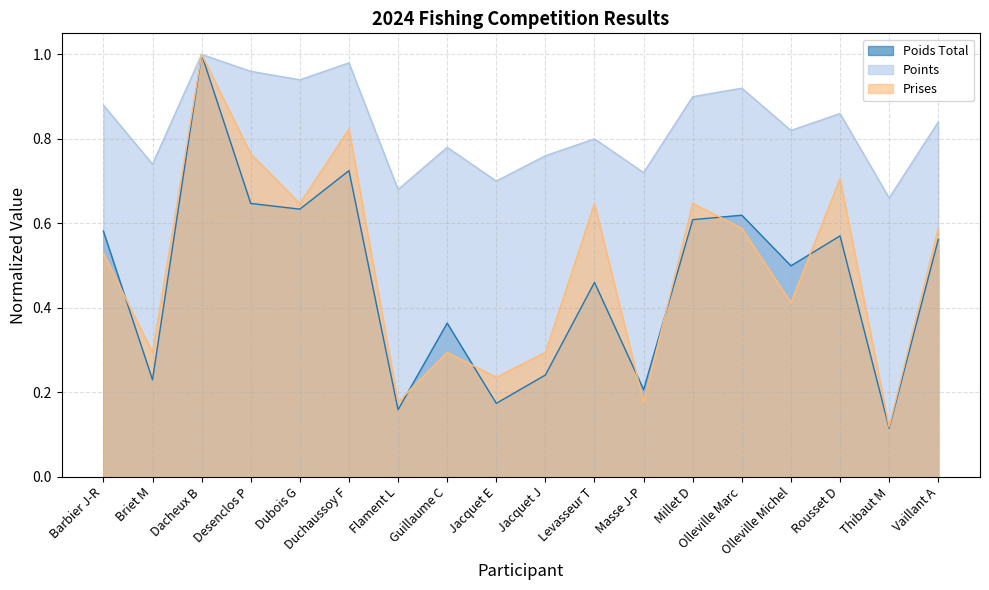

Reading left to right, transcribe all the data shown in this chart.

Poids Total: Barbier J-R=0.6	Briet M=0.2	Dacheux B=1.0	Desenclos P=0.6	Dubois G=0.6	Duchaussoy F=0.7	Flament L=0.2	Guillaume C=0.4	Jacquet E=0.2	Jacquet J=0.2	Levasseur T=0.5	Masse J-P=0.2	Millet D=0.6	Olleville Marc=0.6	Olleville Michel=0.5	Rousset D=0.6	Thibaut M=0.1	Vaillant A=0.6
Points: Barbier J-R=0.9	Briet M=0.7	Dacheux B=1.0	Desenclos P=1.0	Dubois G=0.9	Duchaussoy F=1.0	Flament L=0.7	Guillaume C=0.8	Jacquet E=0.7	Jacquet J=0.8	Levasseur T=0.8	Masse J-P=0.7	Millet D=0.9	Olleville Marc=0.9	Olleville Michel=0.8	Rousset D=0.9	Thibaut M=0.7	Vaillant A=0.8
Prises: Barbier J-R=0.5	Briet M=0.3	Dacheux B=1.0	Desenclos P=0.8	Dubois G=0.6	Duchaussoy F=0.8	Flament L=0.2	Guillaume C=0.3	Jacquet E=0.2	Jacquet J=0.3	Levasseur T=0.6	Masse J-P=0.2	Millet D=0.6	Olleville Marc=0.6	Olleville Michel=0.4	Rousset D=0.7	Thibaut M=0.1	Vaillant A=0.6